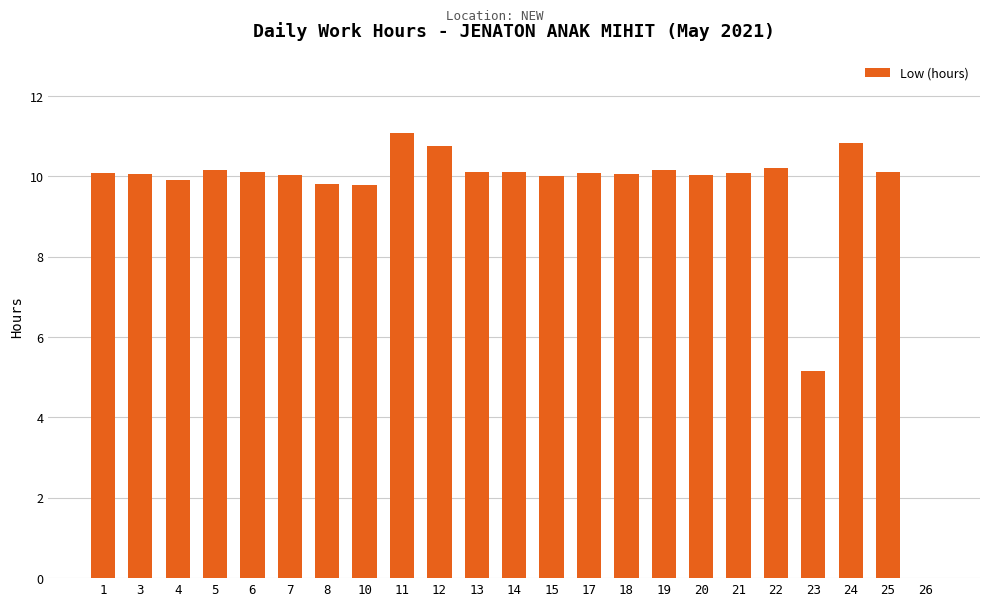

What is the sum of all values?

218.7